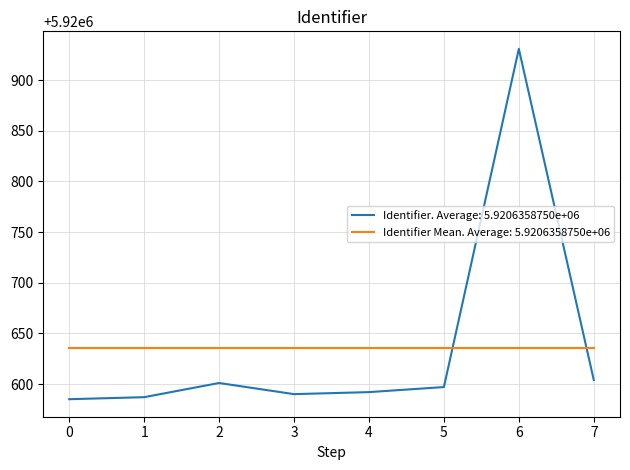

Which category has the highest value across all series?

6